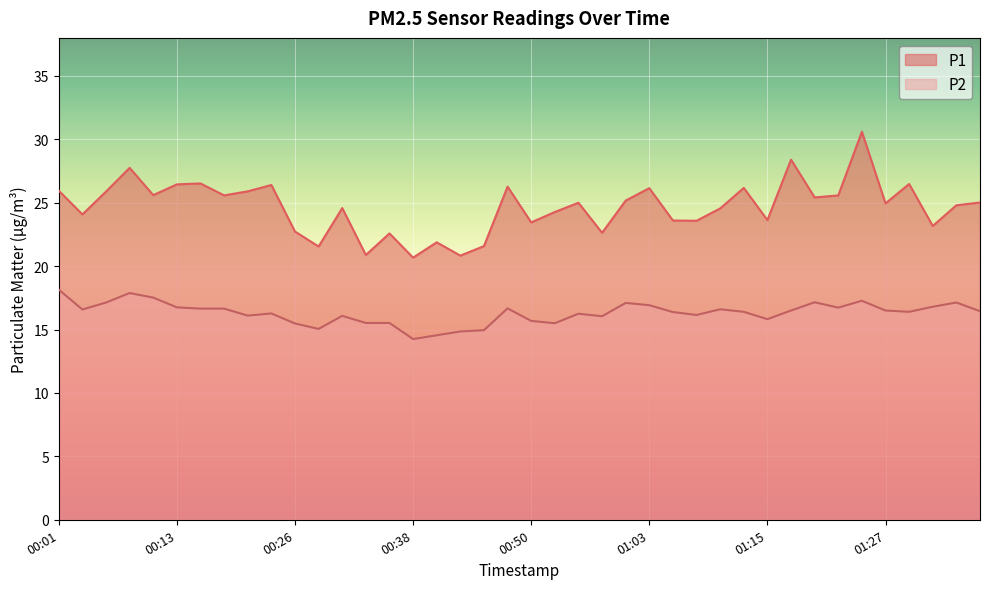

What is the maximum value shown in the chart?

30.6